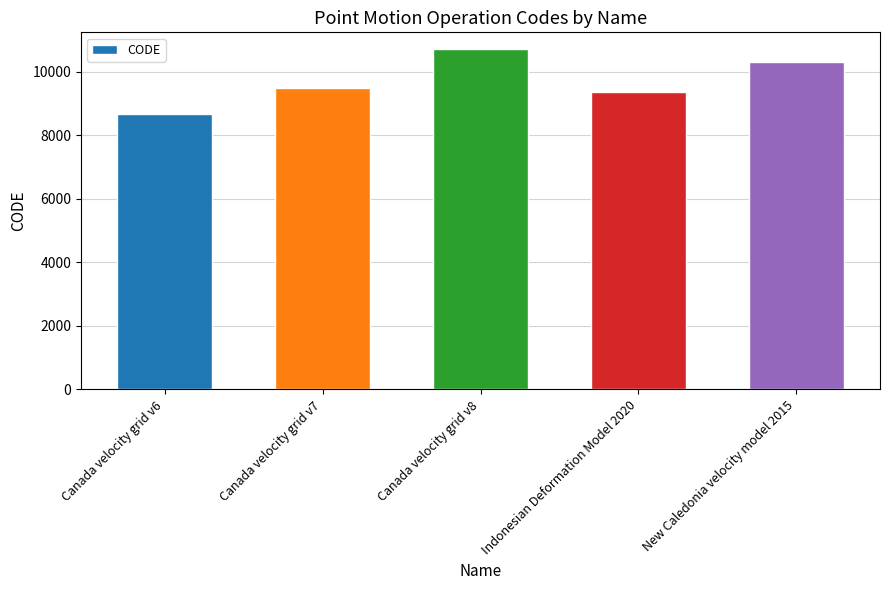

Approximately how many times larger is the value at Canada velocity grid v7 compared to New Caledonia velocity model 2015?

0.9